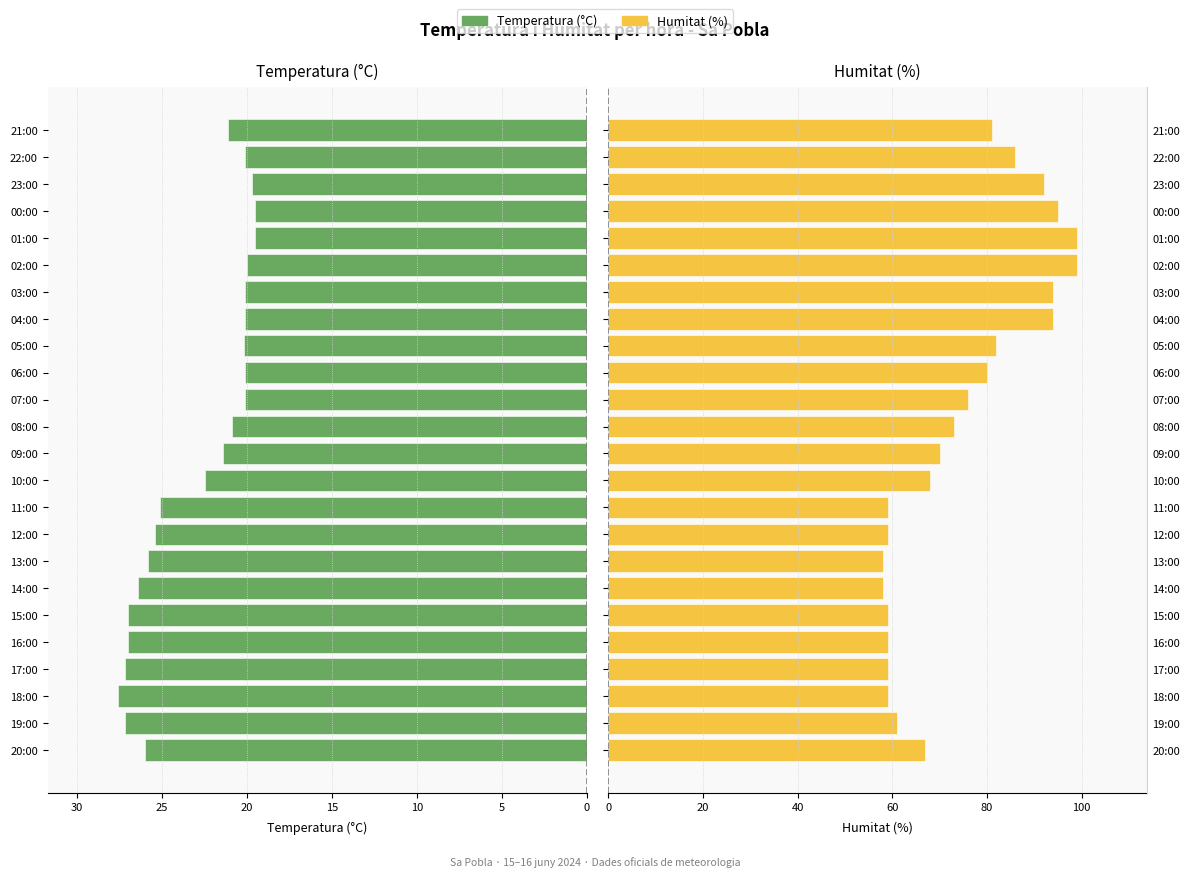

What is the minimum value for Humitat?

58.0